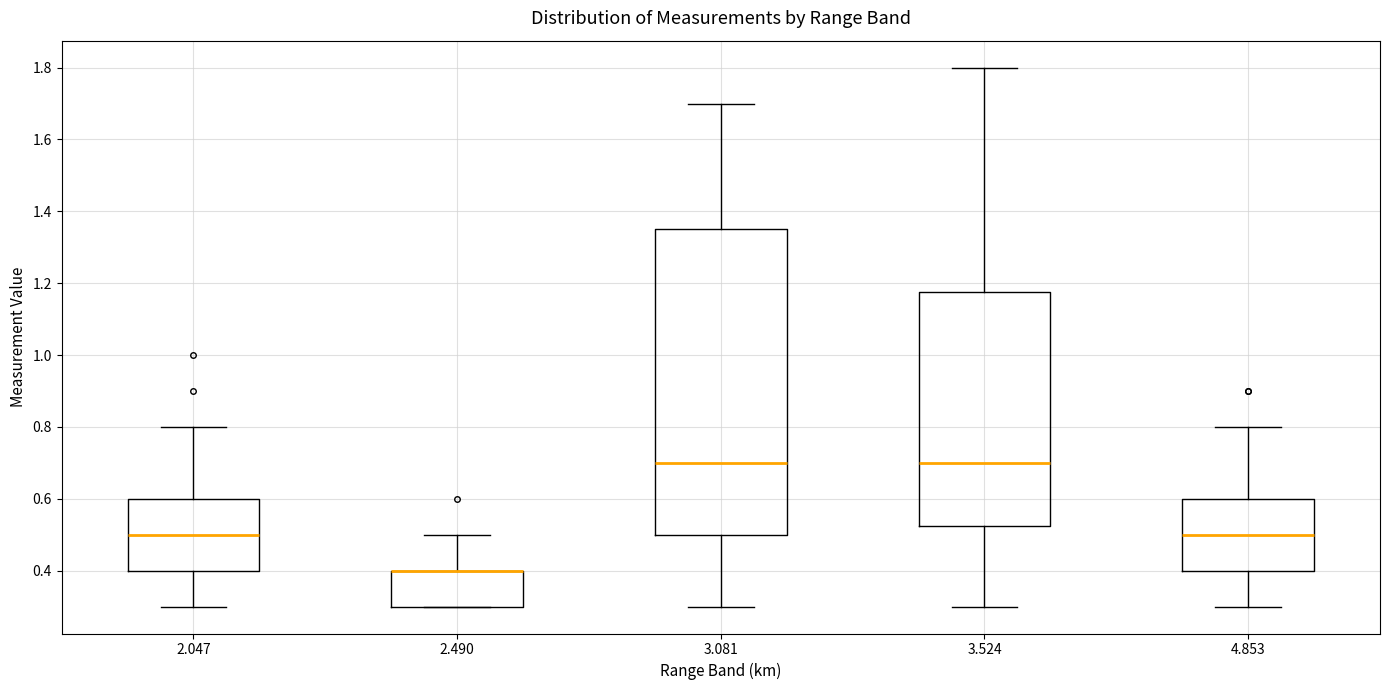

Which box is the tallest, from its lower edge to its upper edge?

3.081